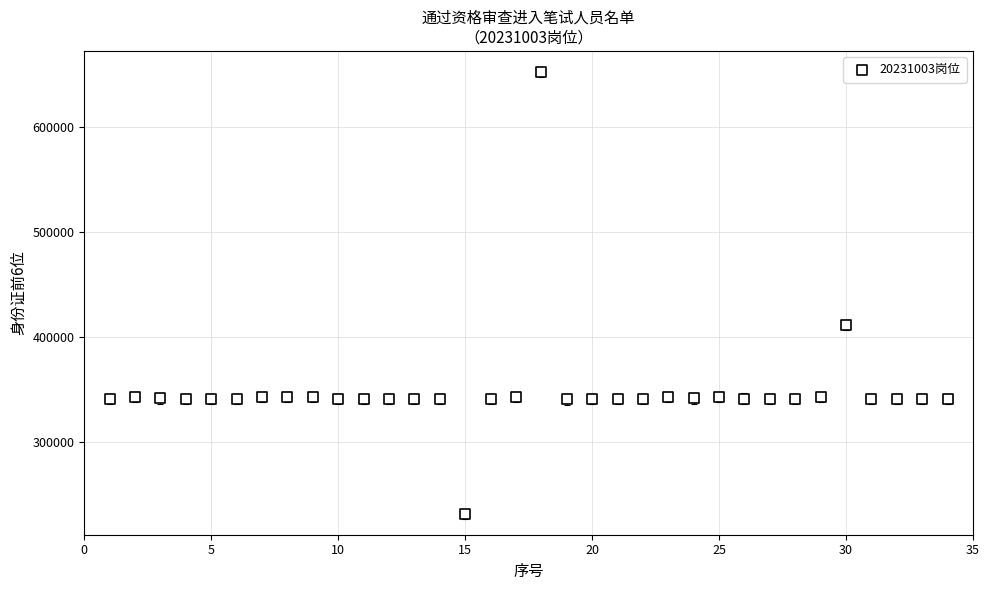

What Y value in the scatter plot is closest to 441963?

411424